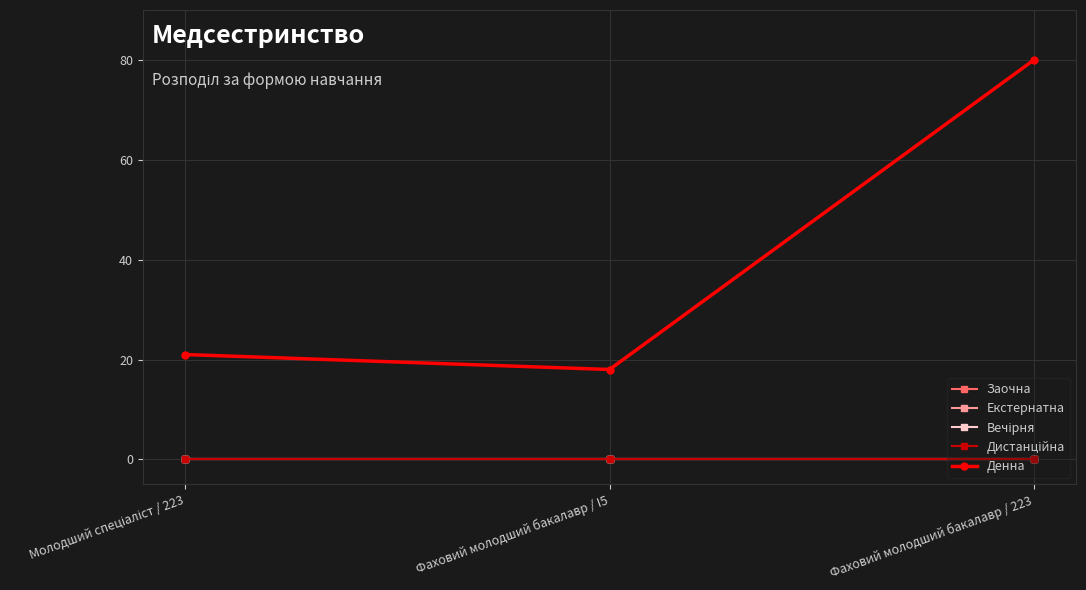

Is this an area chart (filled region under the line)?

No